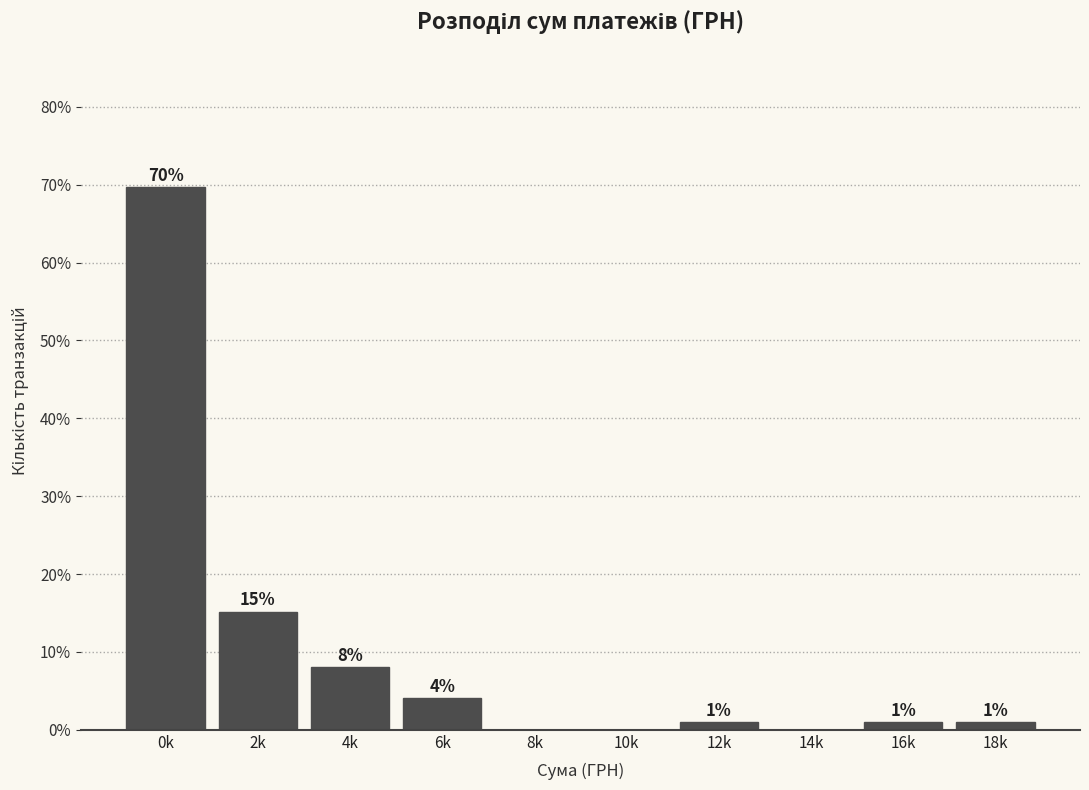

What is the sum of all values?

100.0